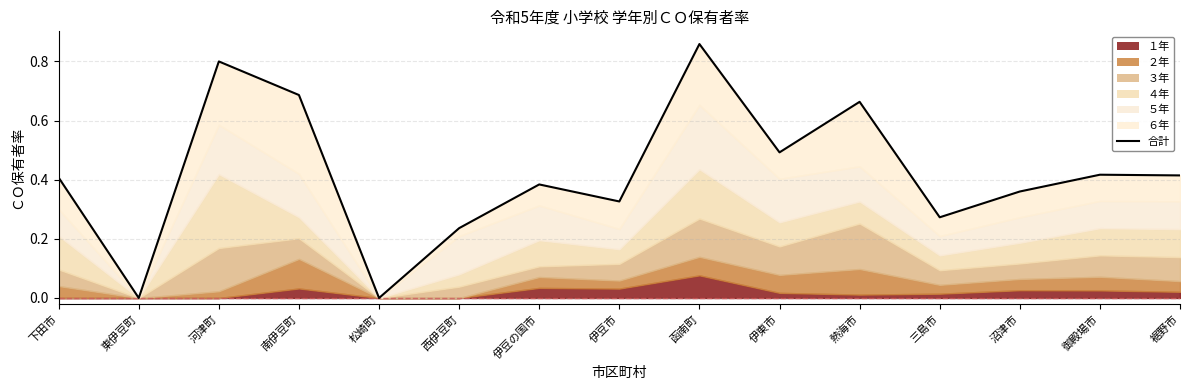

What is the change in value from 伊豆市 to 函南町?

+0.5